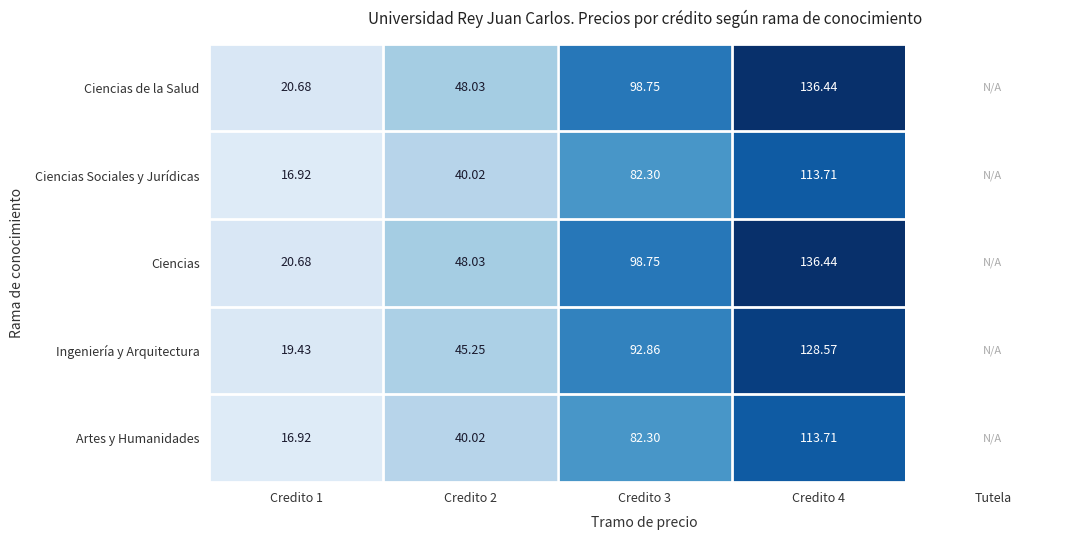

What is the minimum value shown in the chart?

16.9